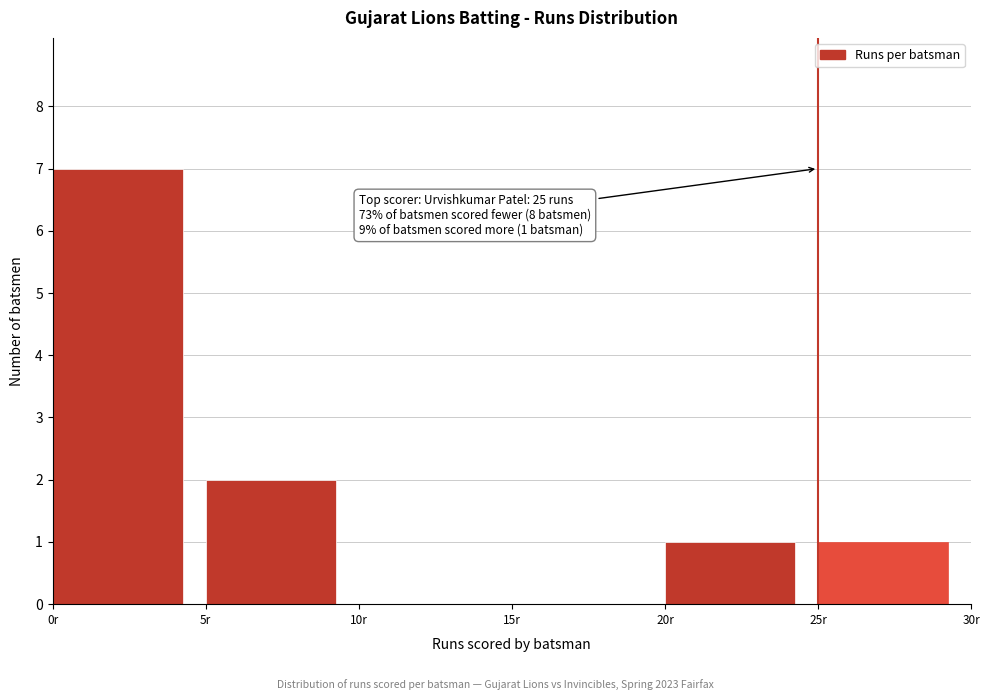

Which range on the x-axis has the tallest bar?

0 to 5